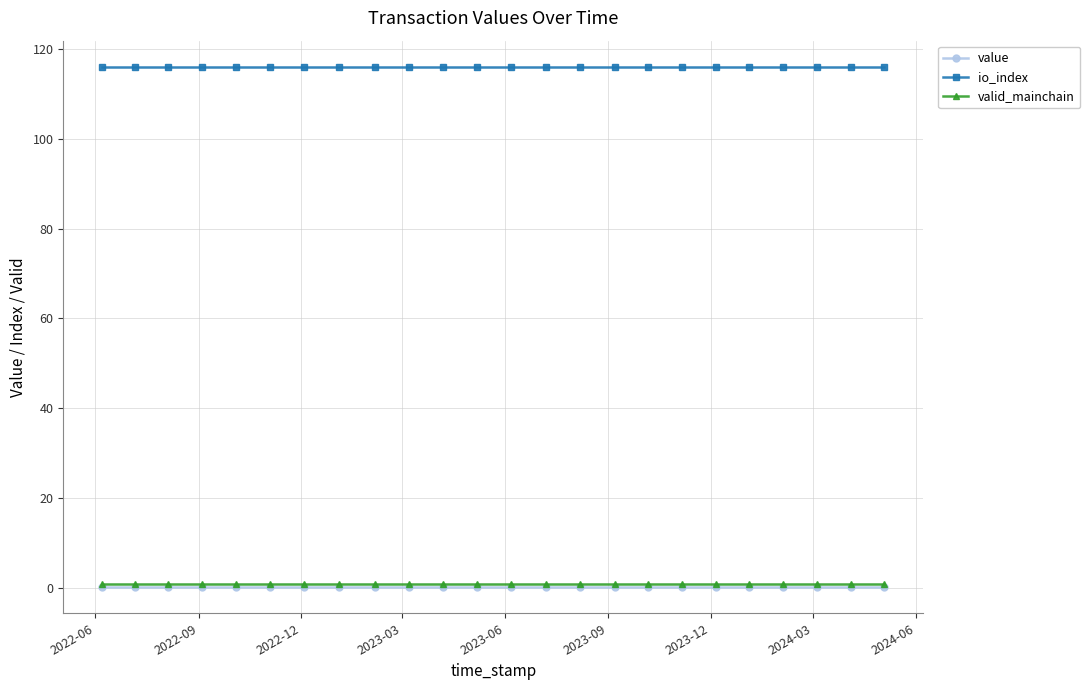

What is the maximum value for io_index?

116.0